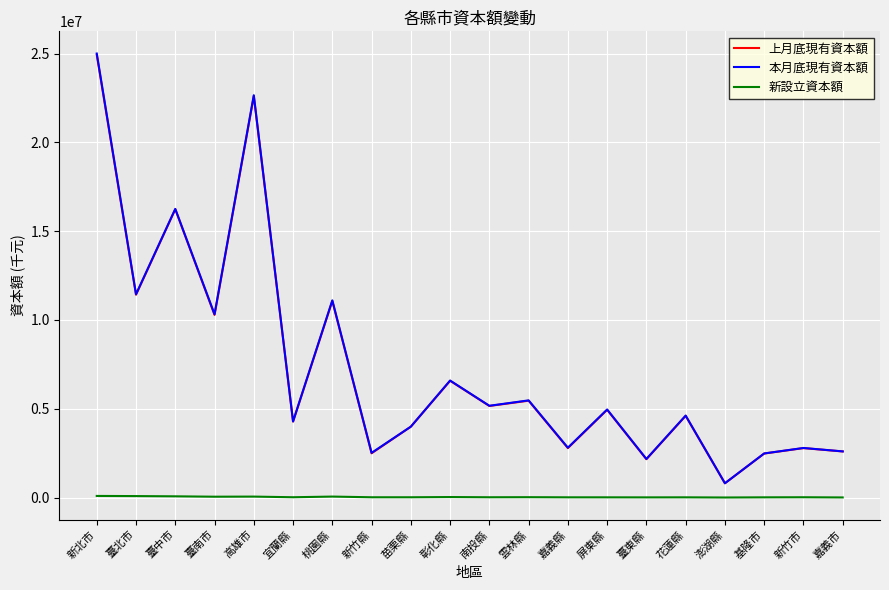

What is the approximate value of 上月底現有資本額 at 桃園縣, to the nearest 100?

11073300